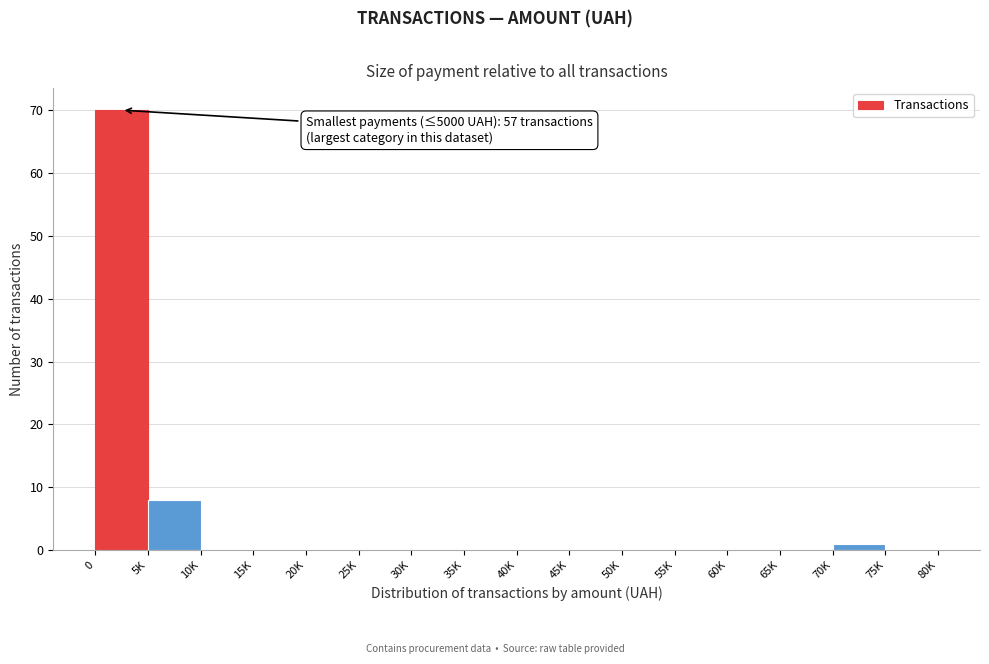

Reading left to right, transcribe all the data shown in this chart.

0=70	5K=8	10K=0	15K=0	20K=0	25K=0	30K=0	35K=0	40K=0	45K=0	50K=0	55K=0	60K=0	65K=0	70K=1	75K=0